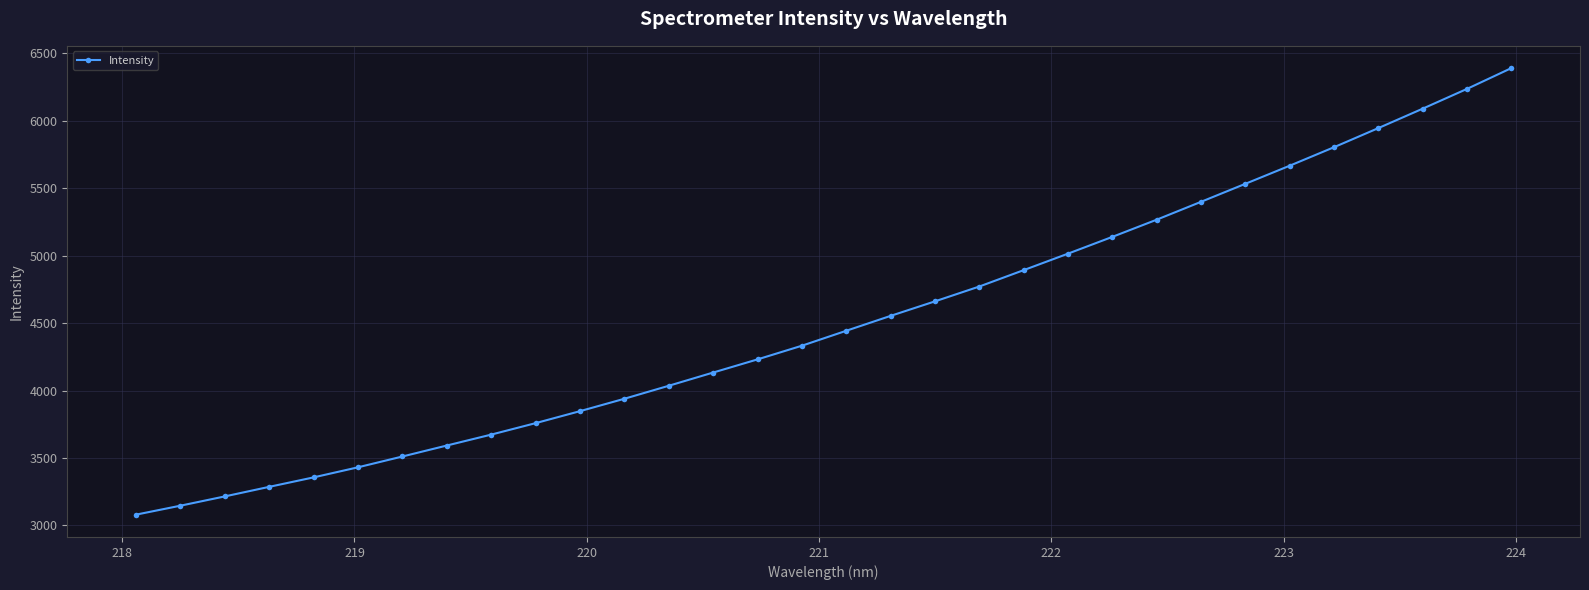

What is the average value?

4512.4